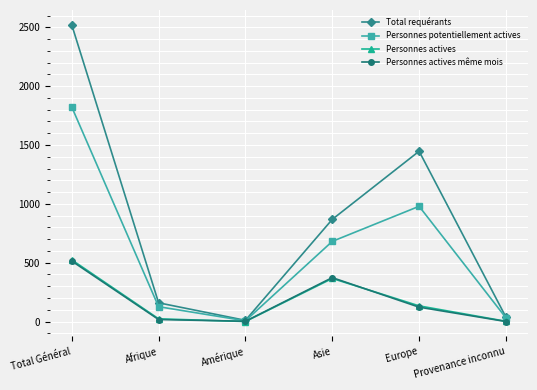

Which series has the largest total across all categories?

Total requérants